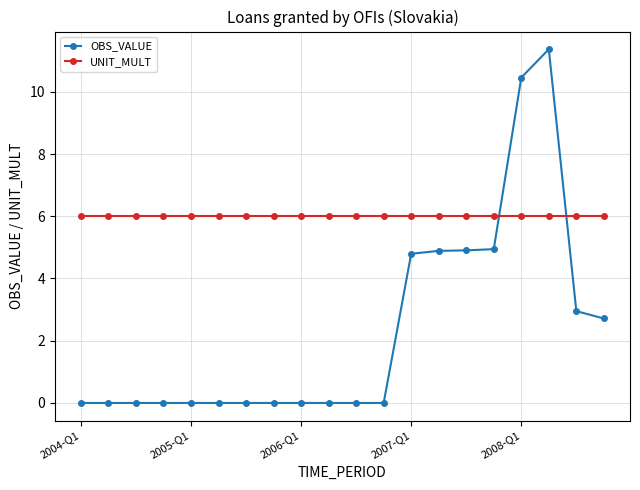

True or false: OBS_VALUE and UNIT_MULT cross at least once.

True